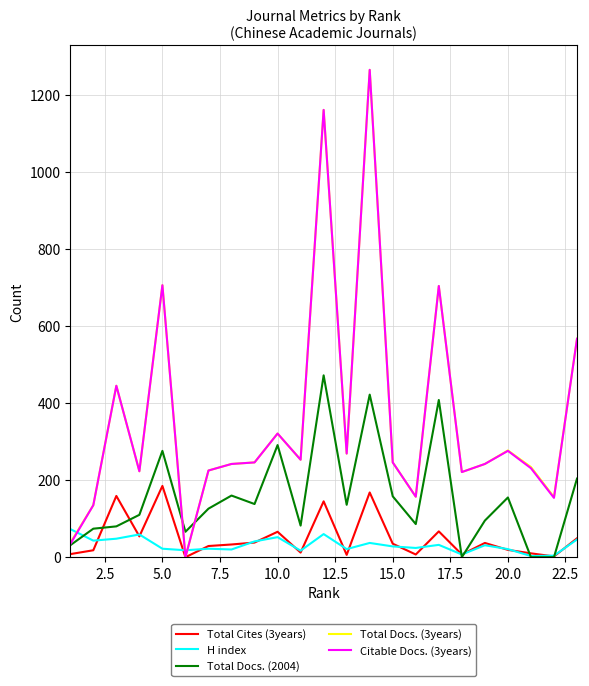

How many times do Total Docs. (2004) and H index cross each other?

5